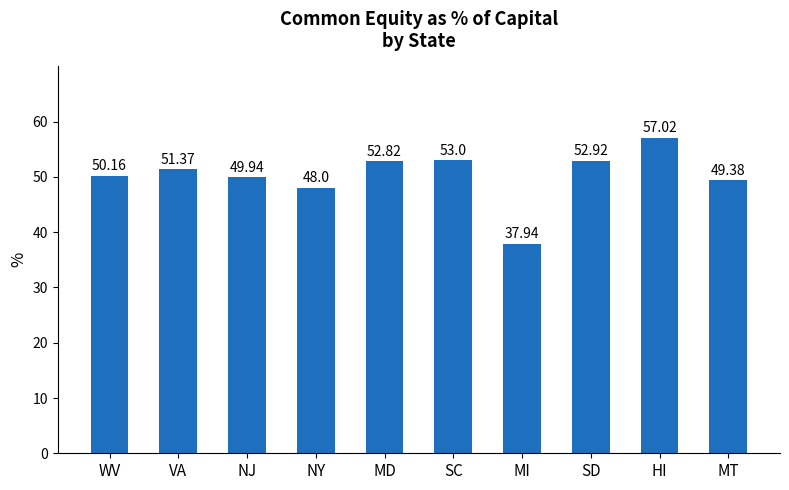

What is the difference between the maximum and minimum values?

19.1